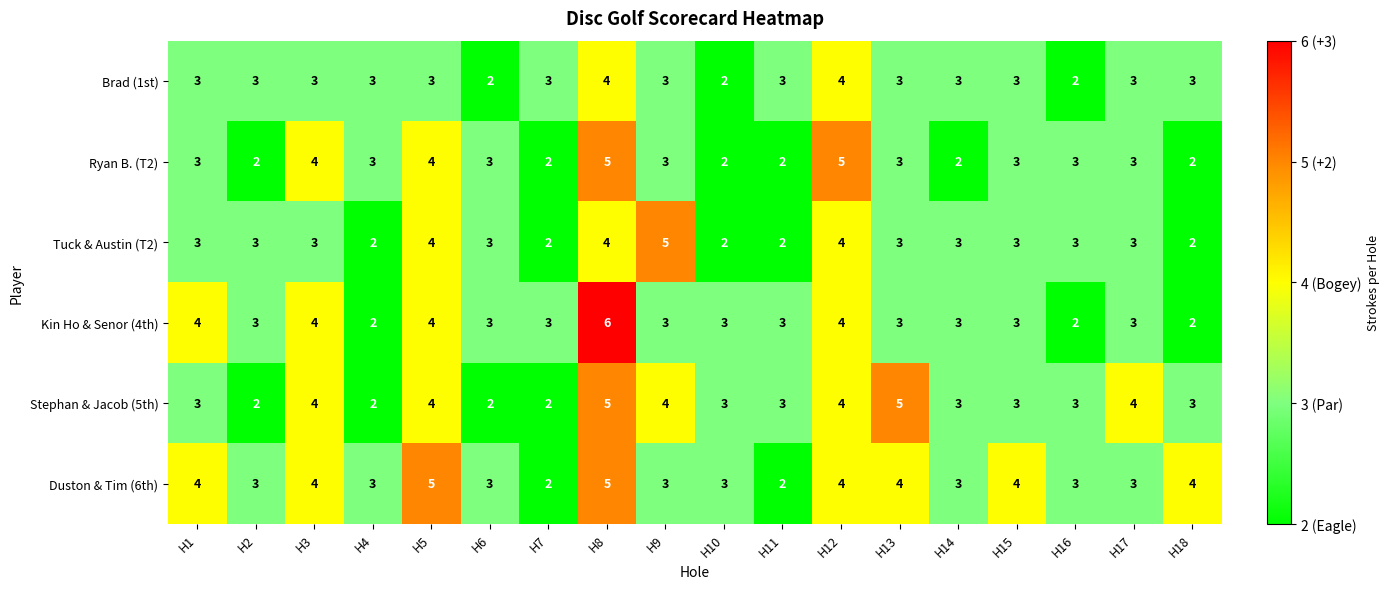

What is the average value of the Stephan & Jacob (5th) series?

3